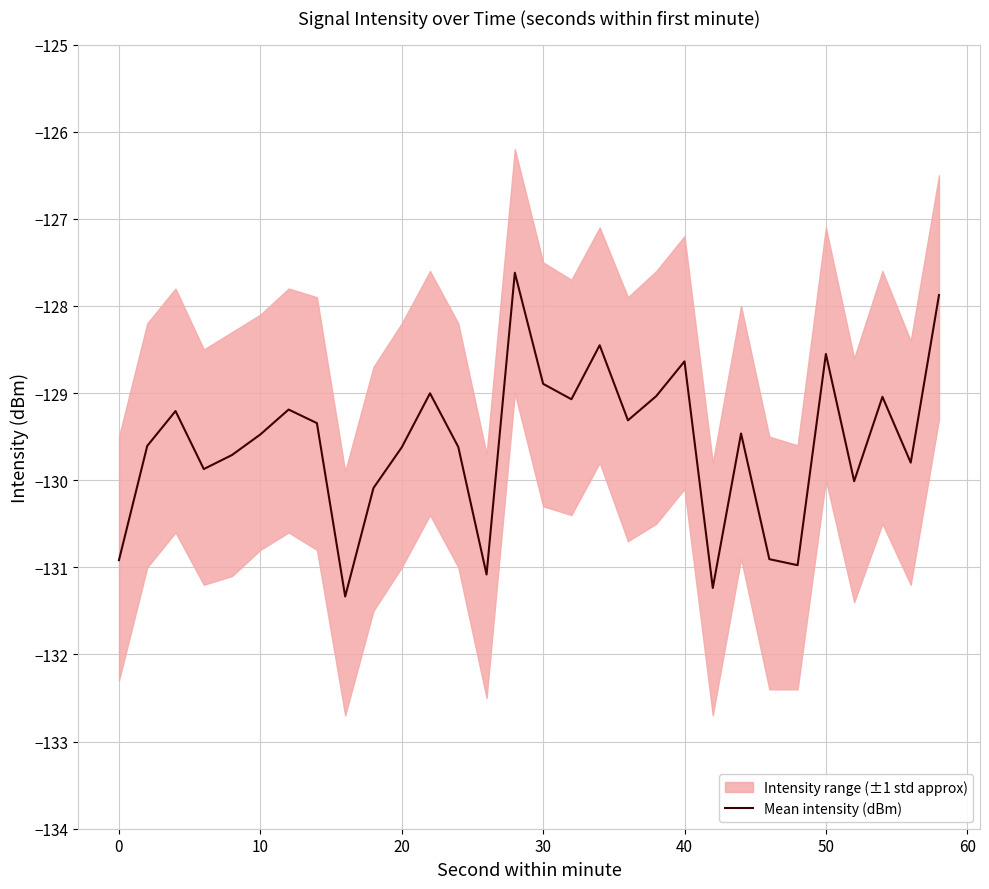

True or false: Mean intensity (dBm) has a value of -130.9 at 0.

True